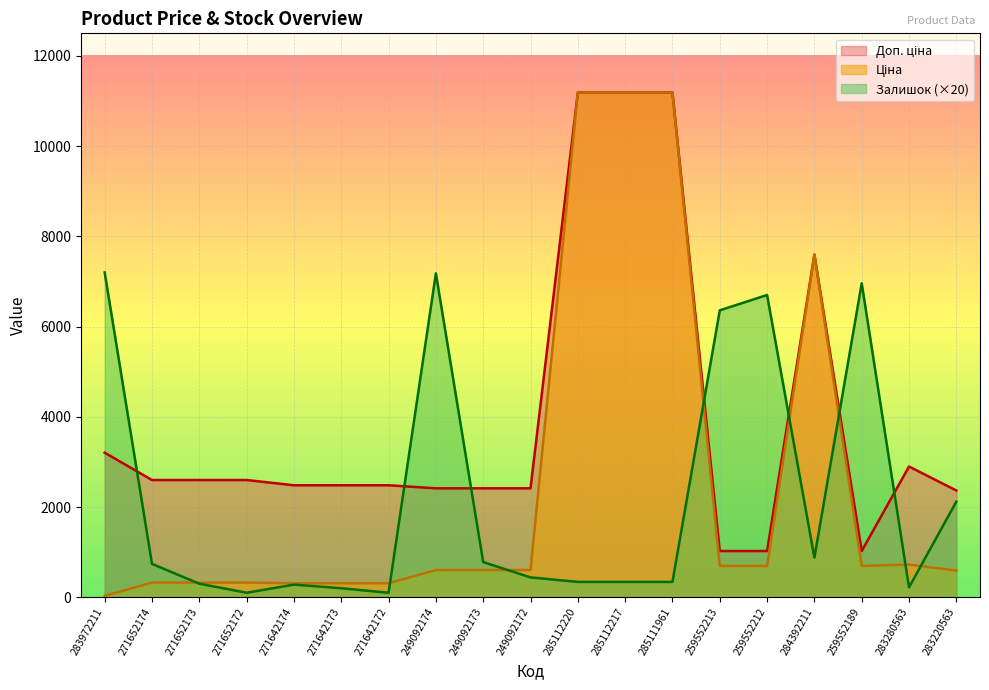

Read the Ціна value at 285111961.

11188.2